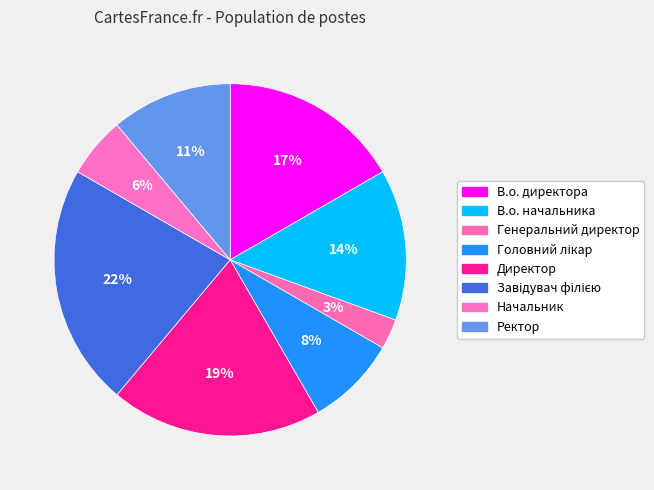

Is it true that Директор is 19% of the pie?

True